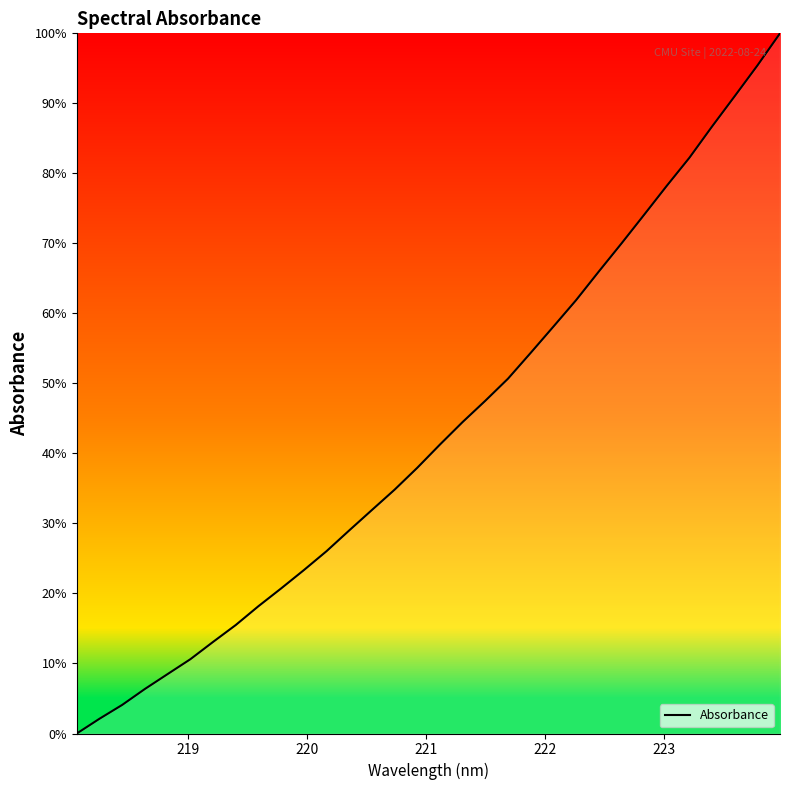

How many positive values are there?

31